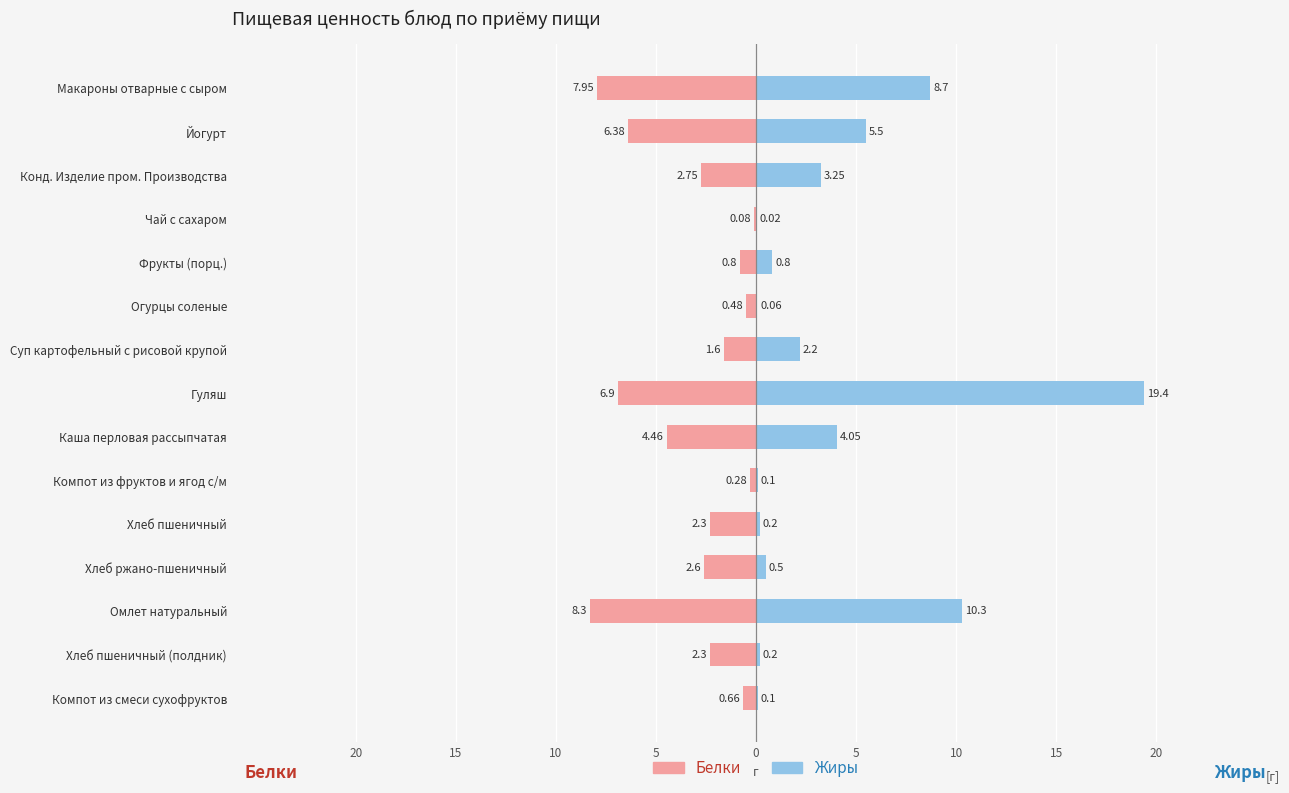

What is the total value across all series at Компот из фруктов и ягод с/м?

-0.2